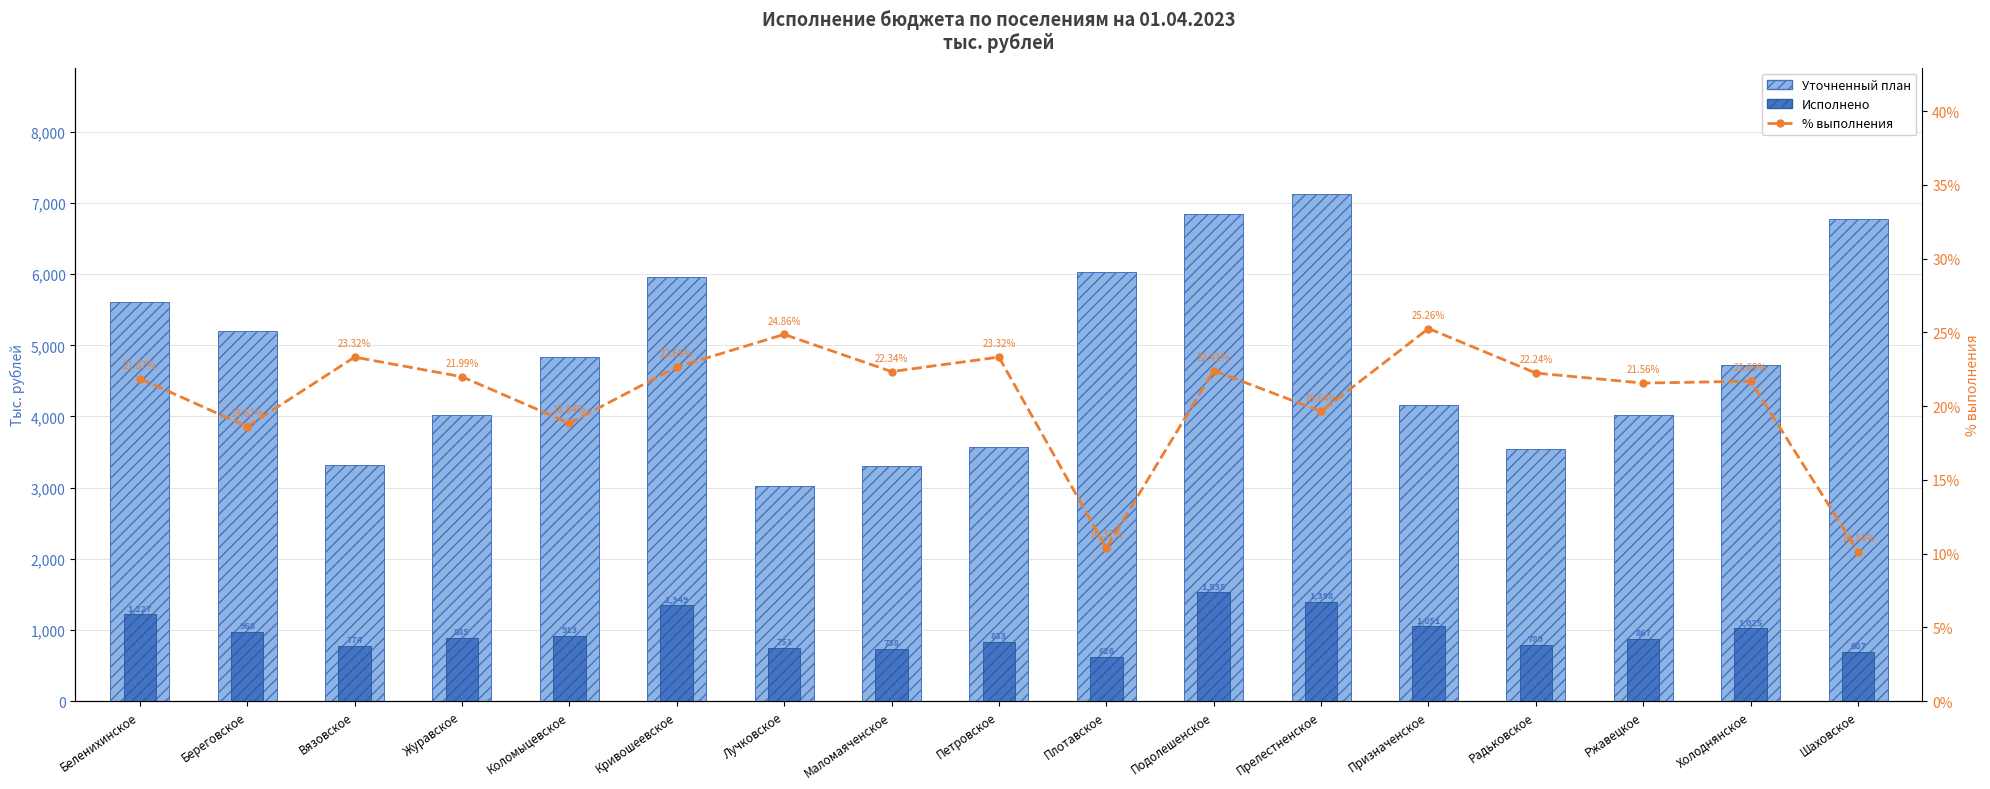

What is the label of the 2nd bar from the right?

Холоднянское